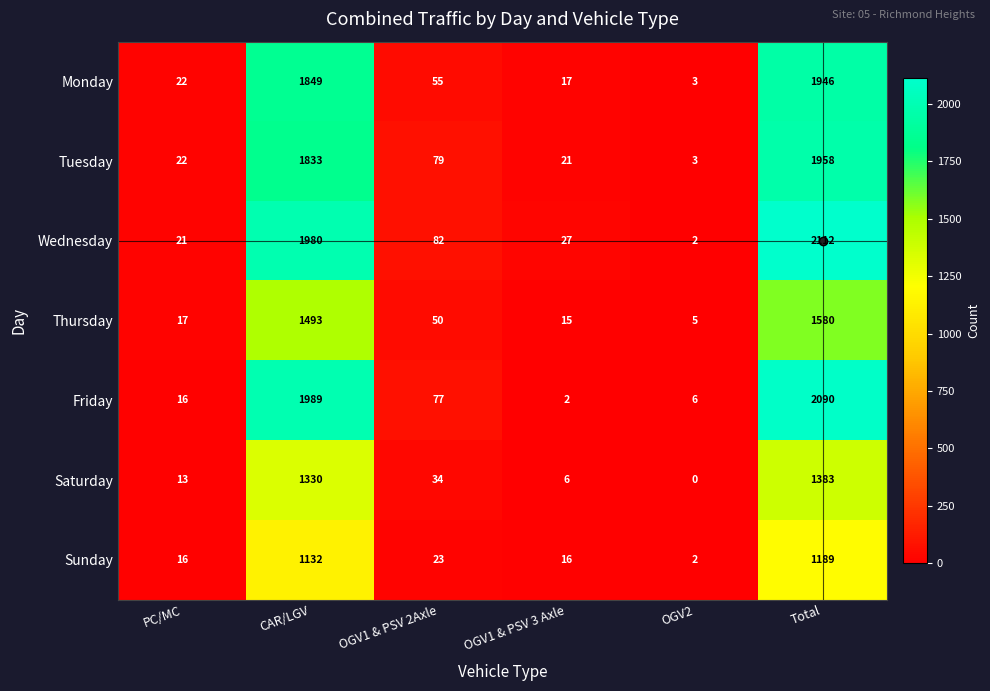

At how many categories does at least one series exceed 1734?

2